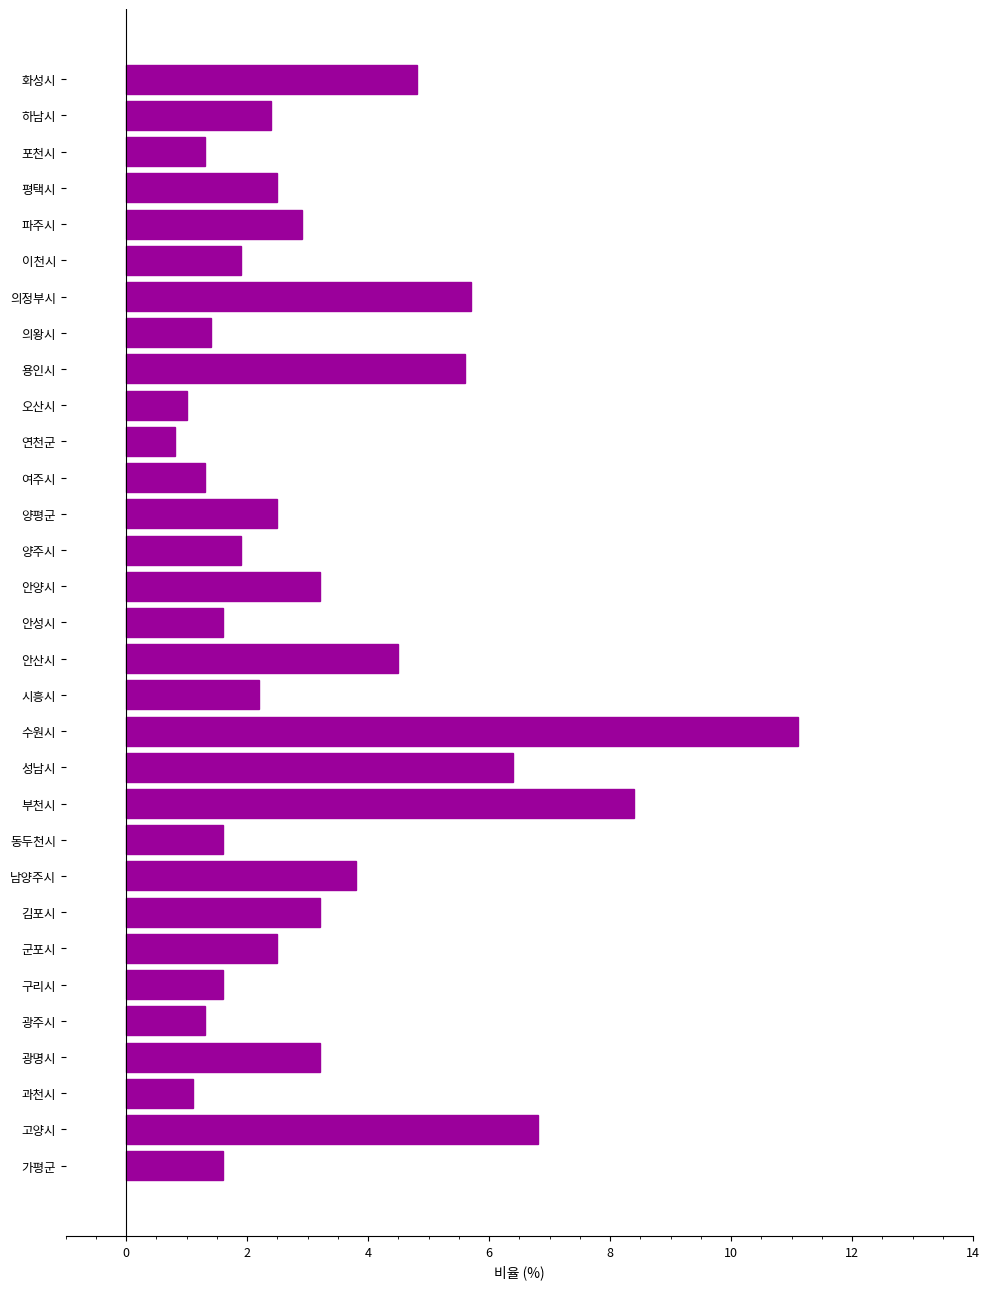

At which category does the chart reach its peak across all series?

수원시